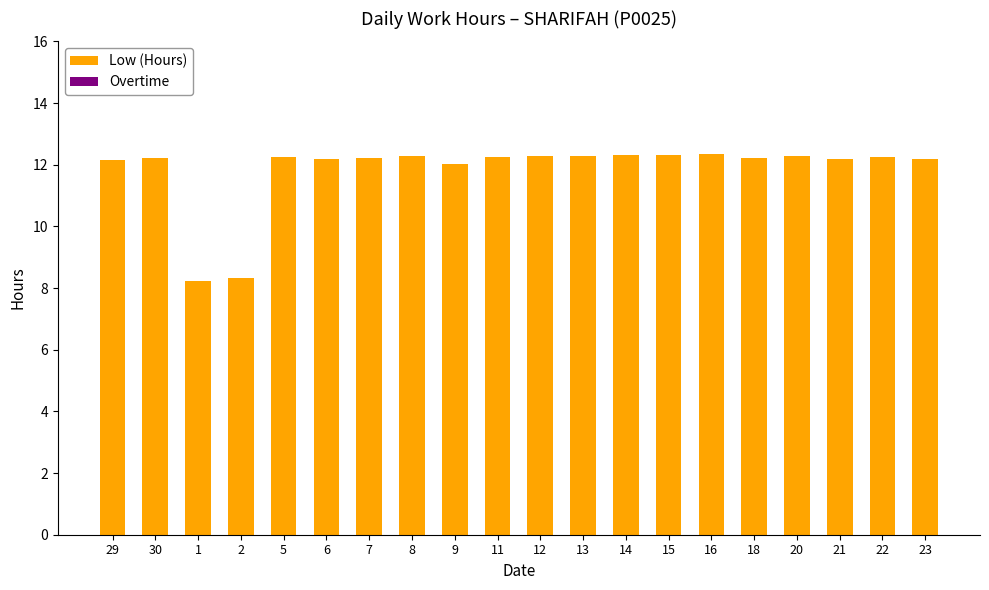

What is the maximum value shown in the chart?

12.3